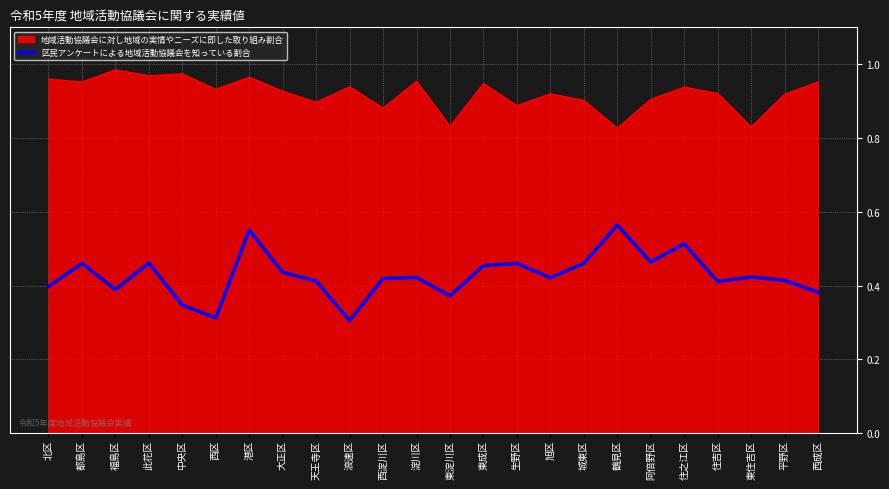

Is it true that 区民アンケートによる地域活動協議会を知っている割合 equals 0.4 at 平野区?

True